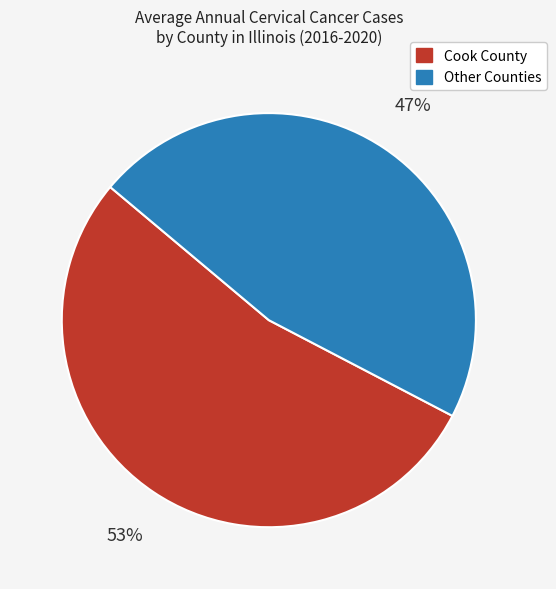

Does any single category account for the majority?

Yes